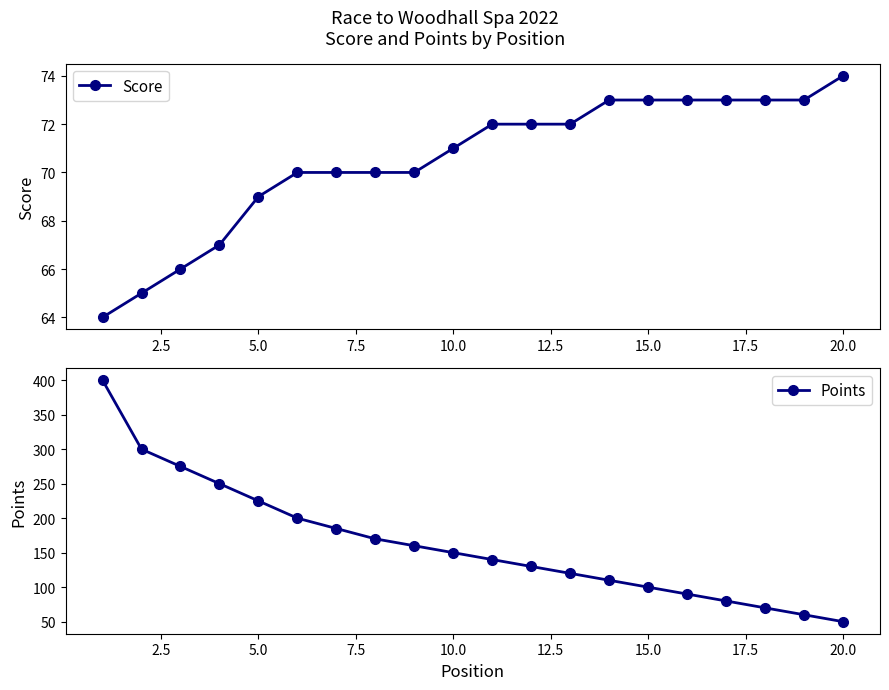

Reading right to left, transcribe all the data shown in this chart.

Score: 74	73	73	73	73	73	73	72	72	72	71	70	70	70	70	69	67	66	65	64
Points: 50	60	70	80	90	100	110	120	130	140	150	160	170	185	200	225	250	275	300	400